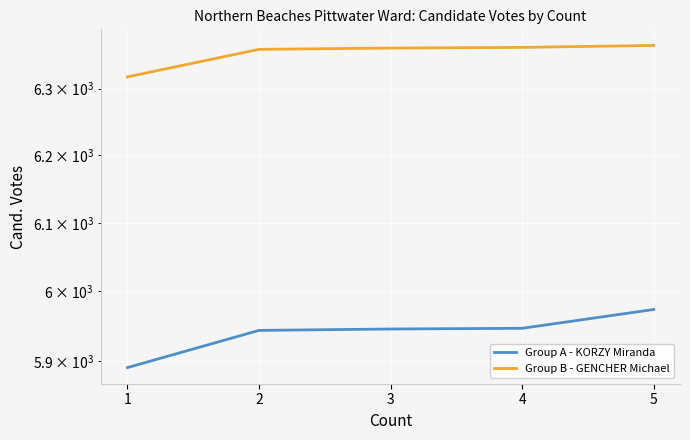

How many data points in Group B - GENCHER Michael are above 6362?

2